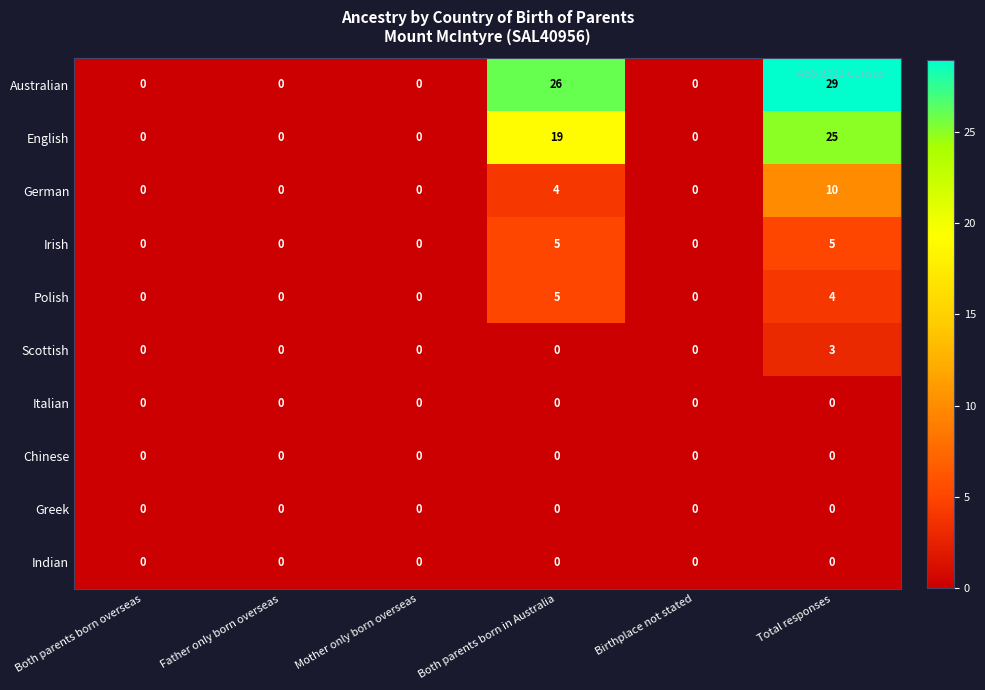

Which series changed the most between Both parents born in Australia and Birthplace not stated?

Australian